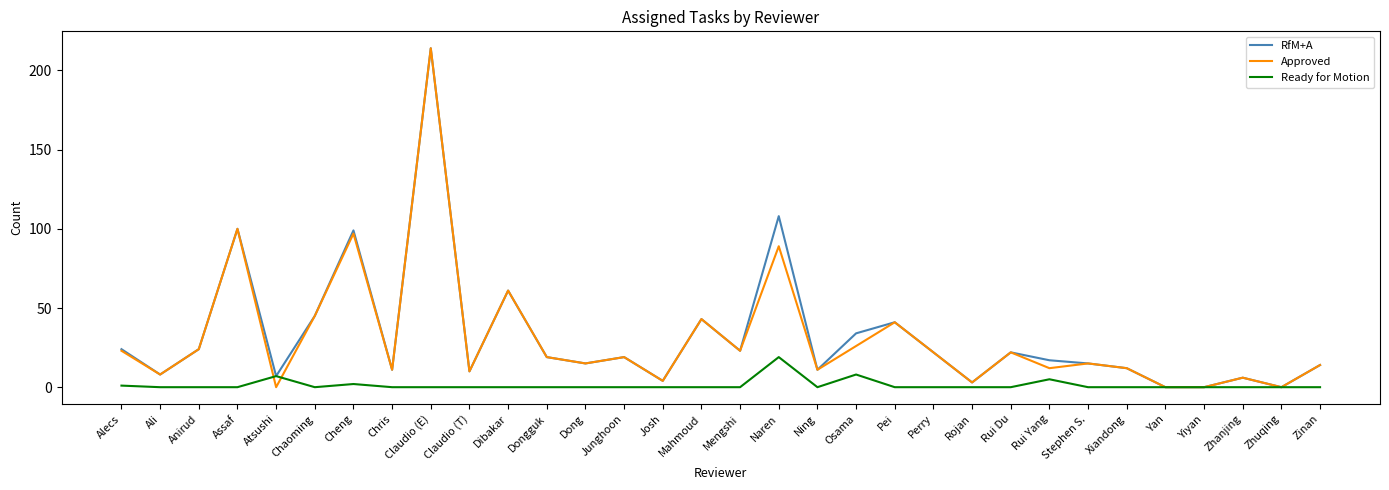

What is the difference between the highest and lowest values at Naren?

89